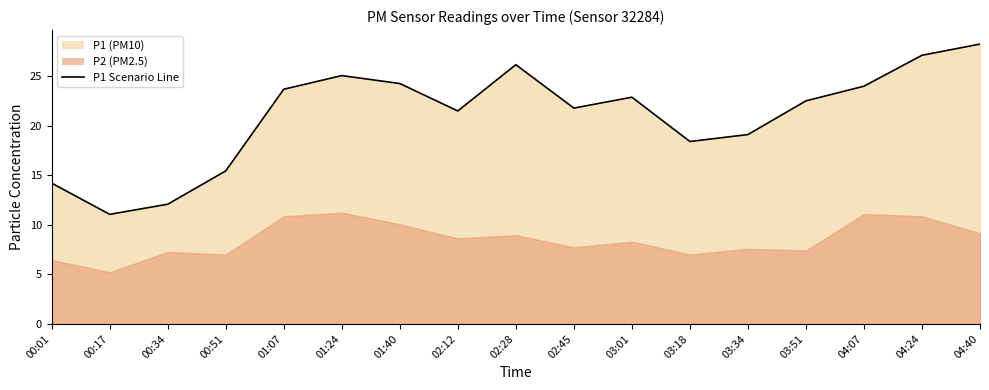

True or false: there are more than 0 points higher than both neighbors.

True